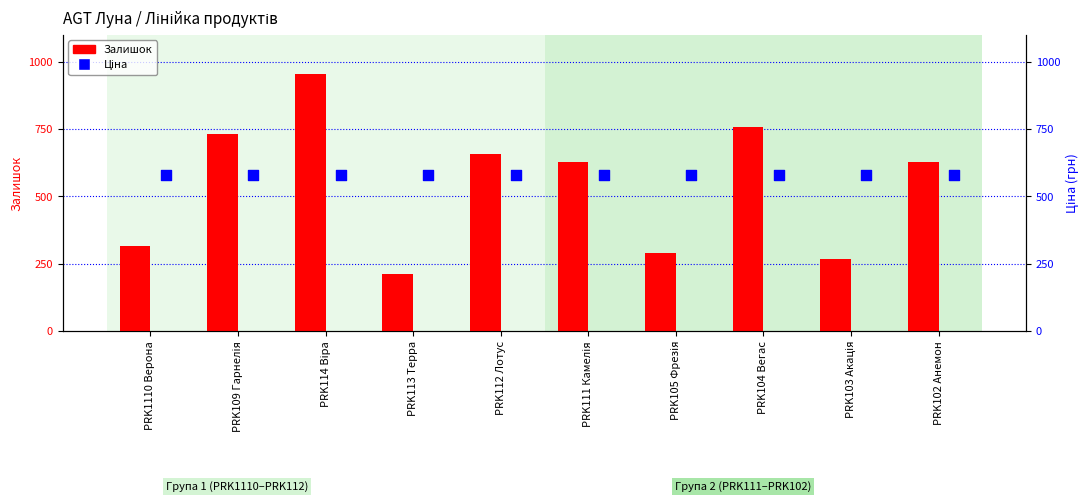

Which series has the largest Y range (max minus min)?

Залишок